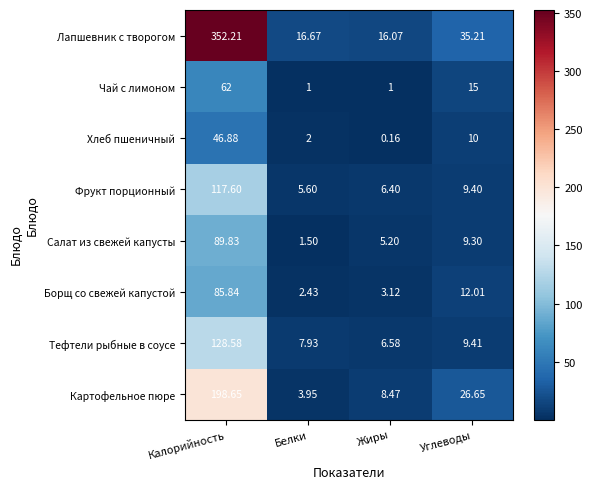

At Жиры, list the series in order from smallest to largest.

Хлеб пшеничный, Чай с лимоном, Борщ со свежей капустой, Салат из свежей капусты, Фрукт порционный, Тефтели рыбные в соусе, Картофельное пюре, Лапшевник с творогом